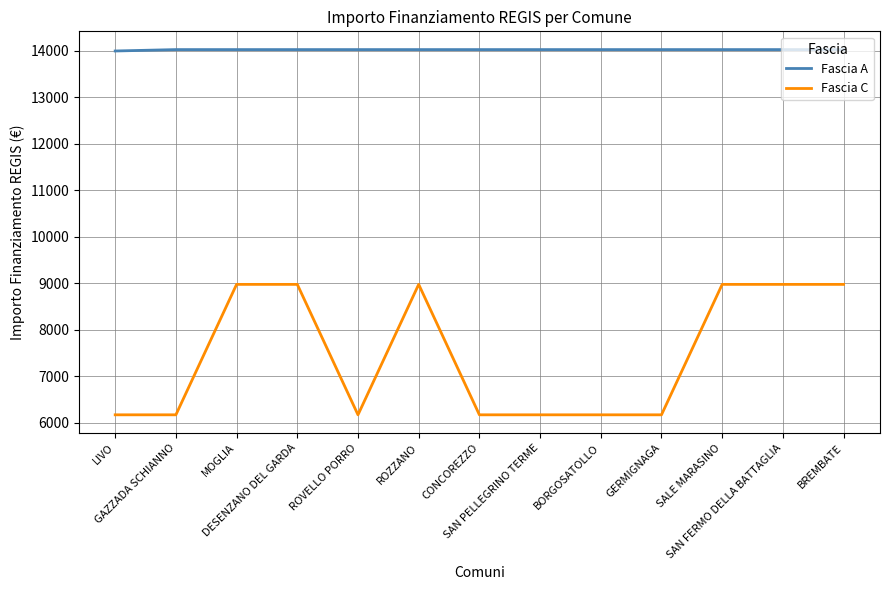

The Fascia A series shows 8100.8 at SAN PELLEGRINO TERME. True or false?

False